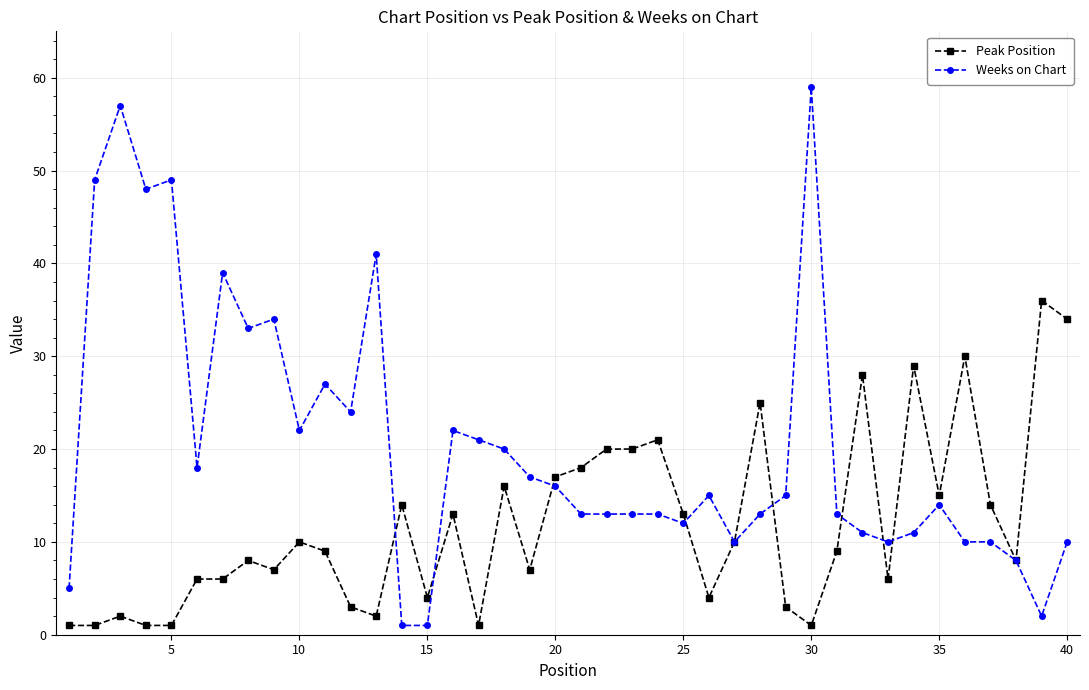

What are all the series names shown in the legend?

Peak Position, Weeks on Chart